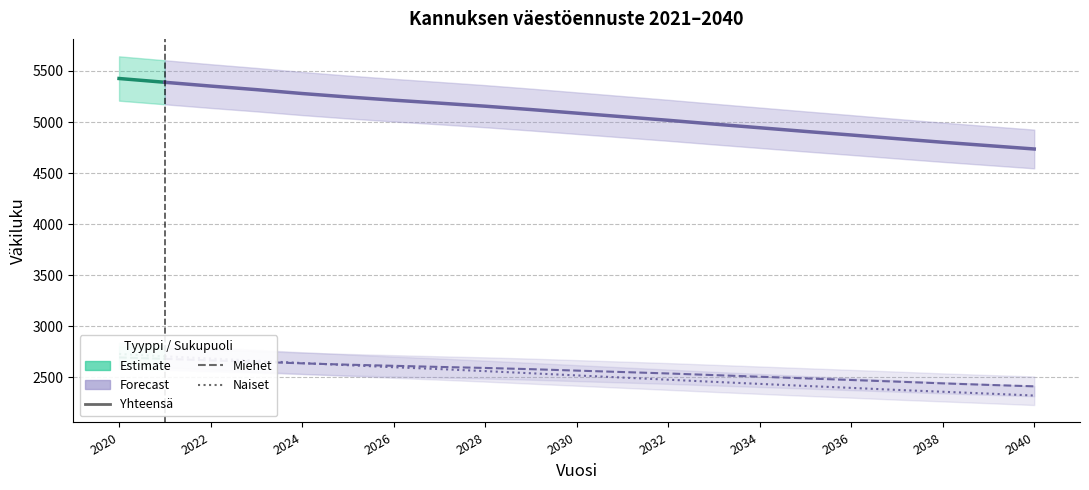

Which series has the largest range (max minus min)?

Yhteensä